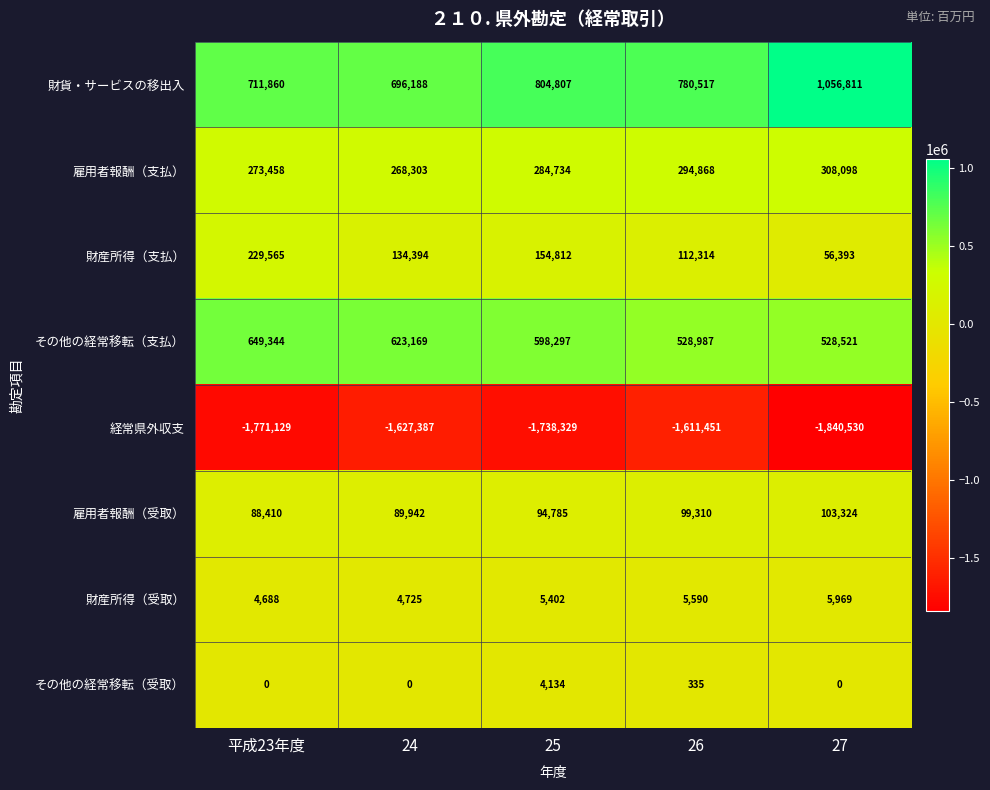

At which category is the sum across all series the highest?

27